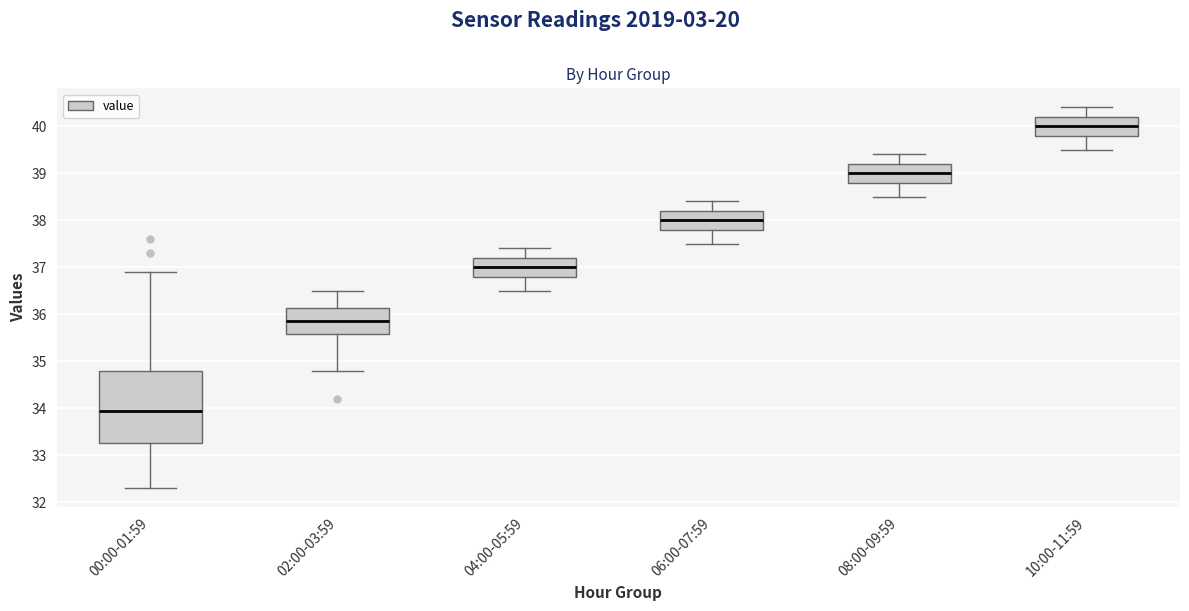

Where does the median line of the box for 04:00-05:59 sit on the y-axis? The values are not printed on the chart, so give them approximately, as read against the axis.

37.0